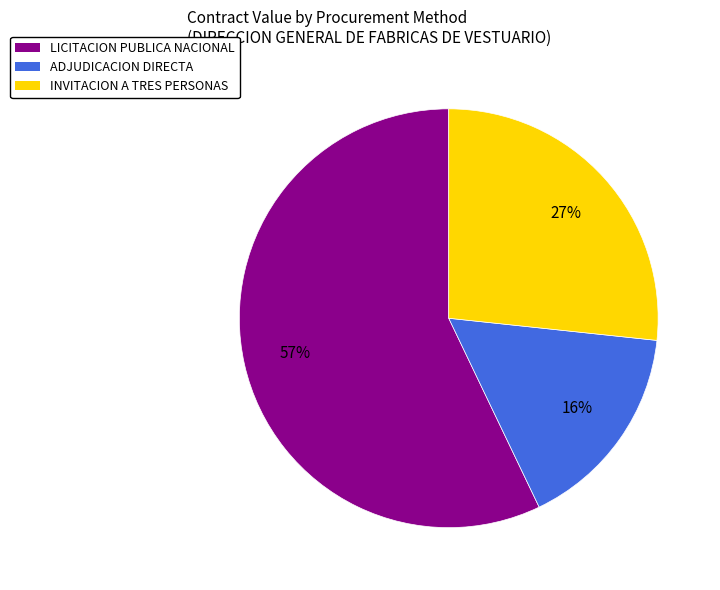

Is the sum of INVITACION A TRES PERSONAS and ADJUDICACION DIRECTA greater than half?

No